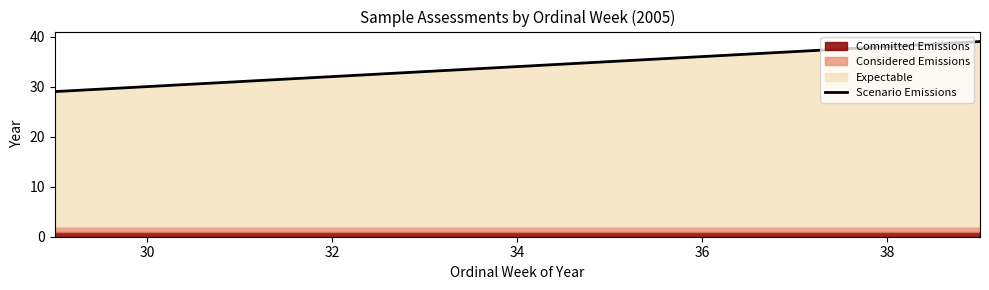

What is the difference between the second highest and minimum values?

8